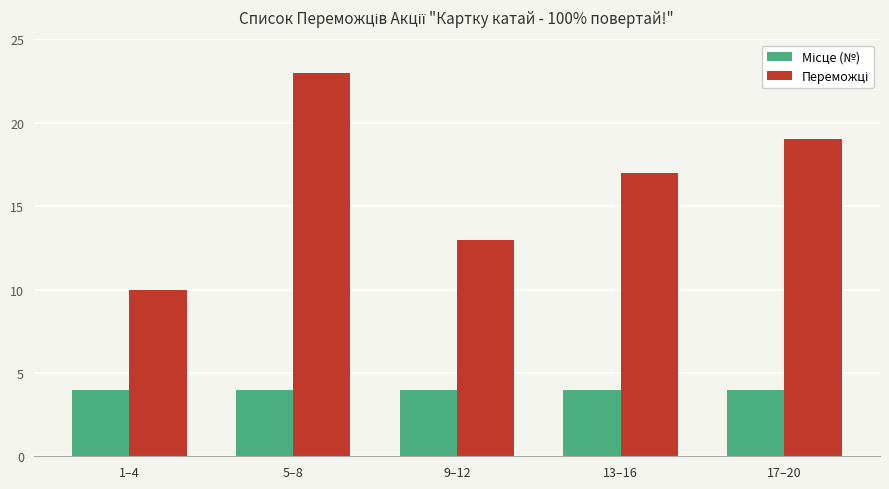

What is the spread (max minus min) of values at 5–8?

19